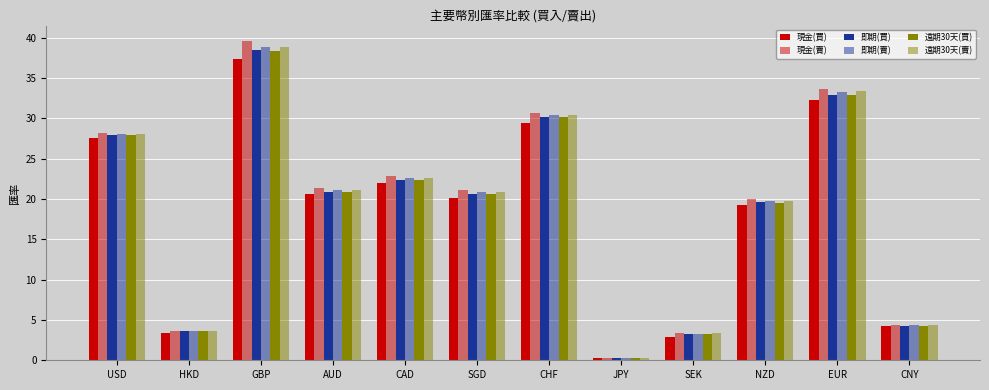

Count the number of data series in this chart.

6